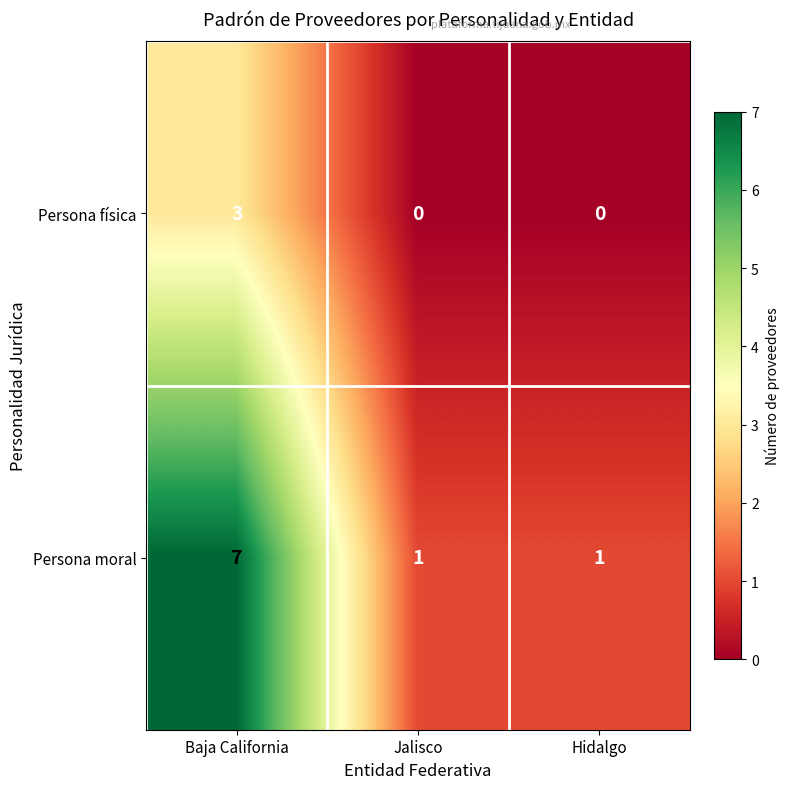

At which category is the sum across all series the highest?

Baja California